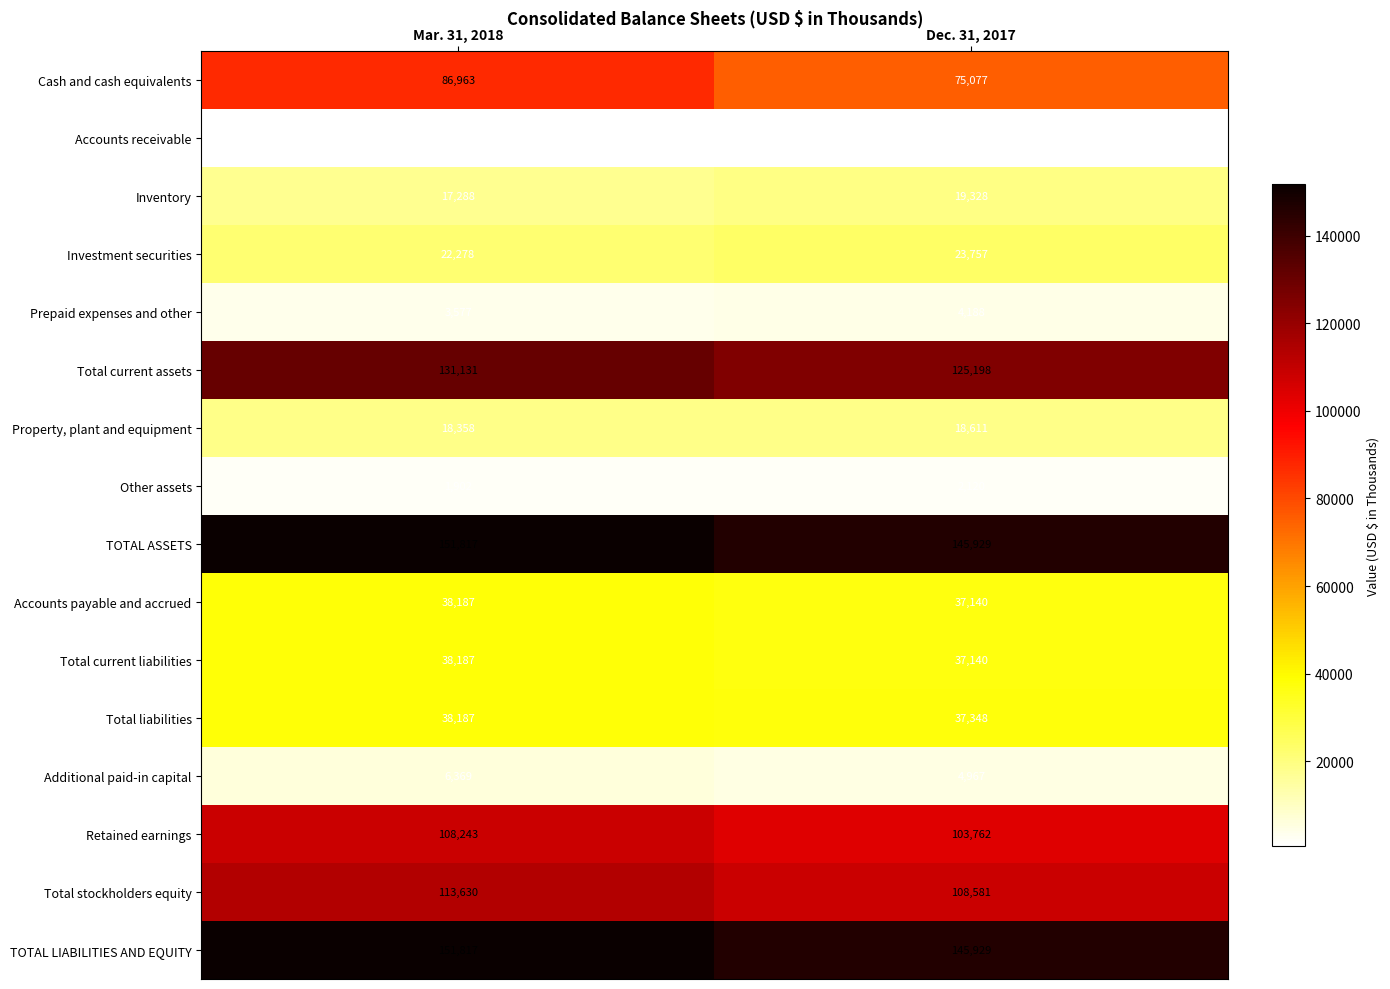

Is the value of Prepaid expenses and other at Dec. 31, 2017 greater than the value of Retained earnings at Mar. 31, 2018?

No